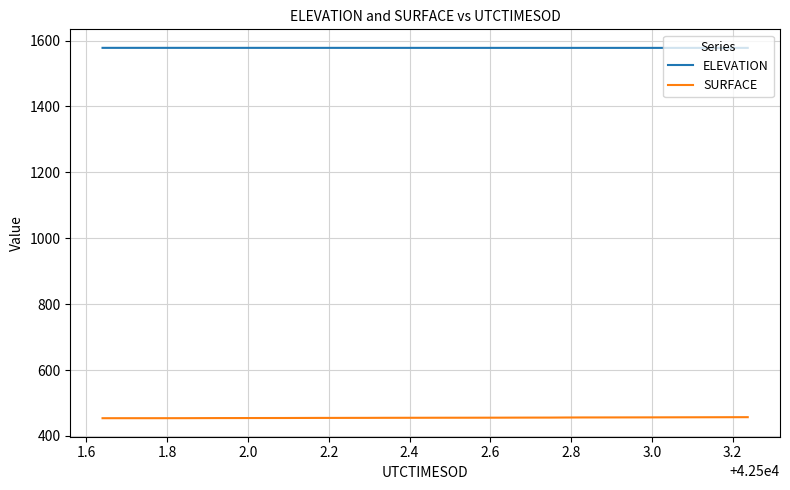

List the series in order of their peak value, lowest first.

SURFACE, ELEVATION